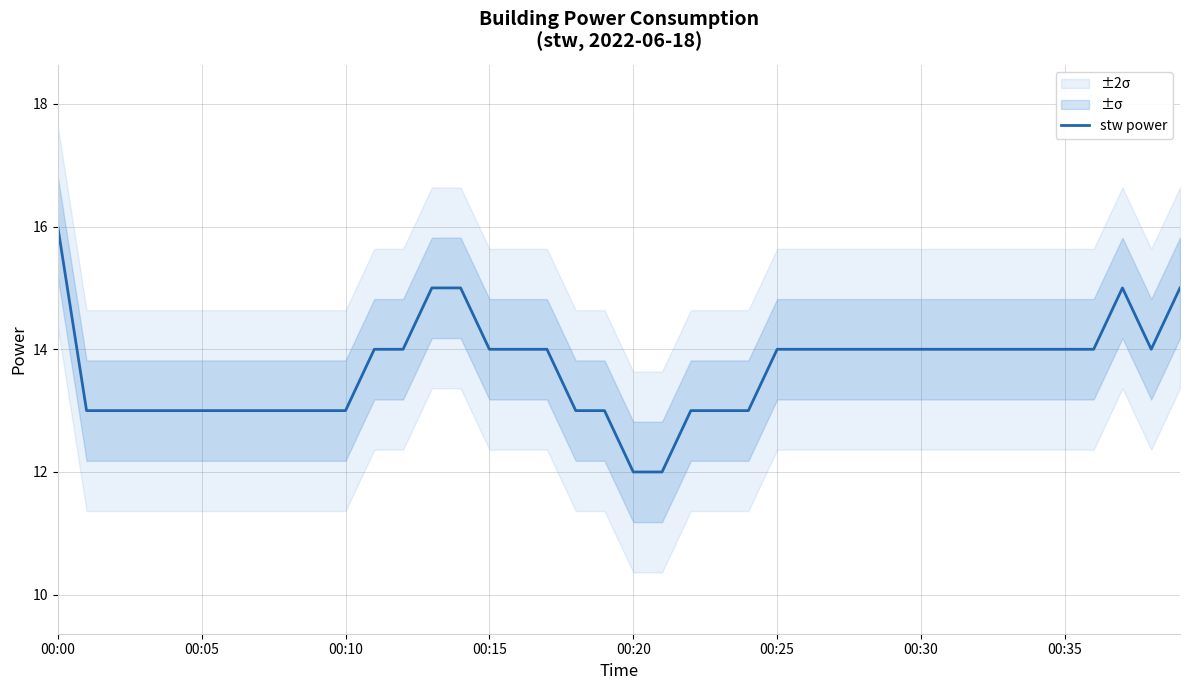

Is this an area chart (filled region under the line)?

No